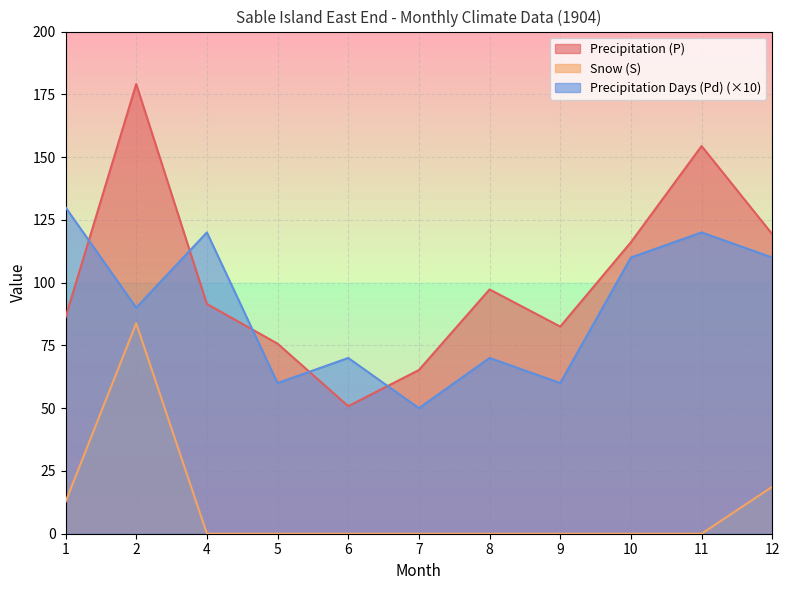

True or false: Snow (S) has a value of -50.6 at 4.

False